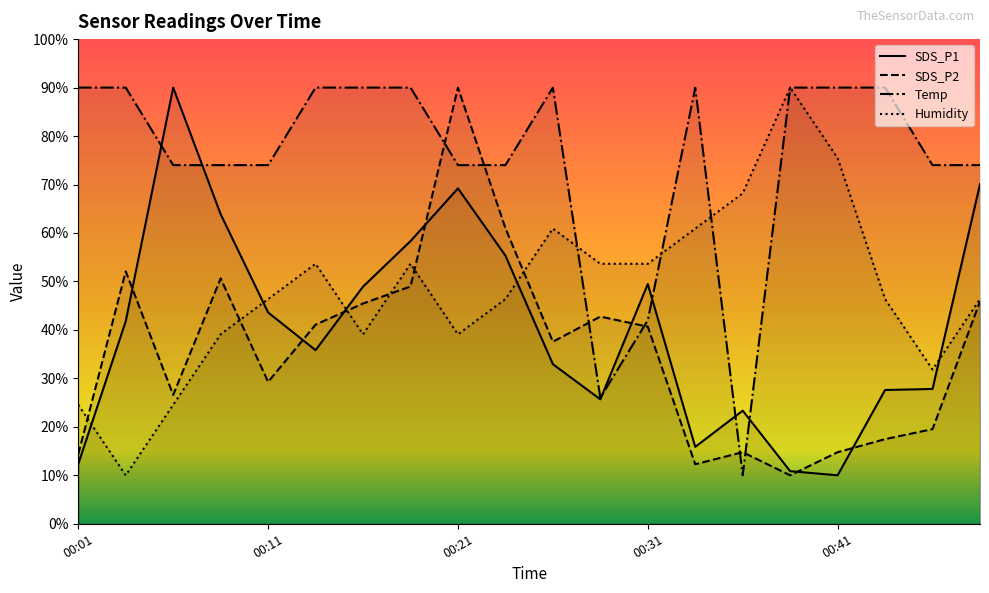

Rank the series by their maximum value, from lowest to highest.

SDS_P1, SDS_P2, Temp, Humidity